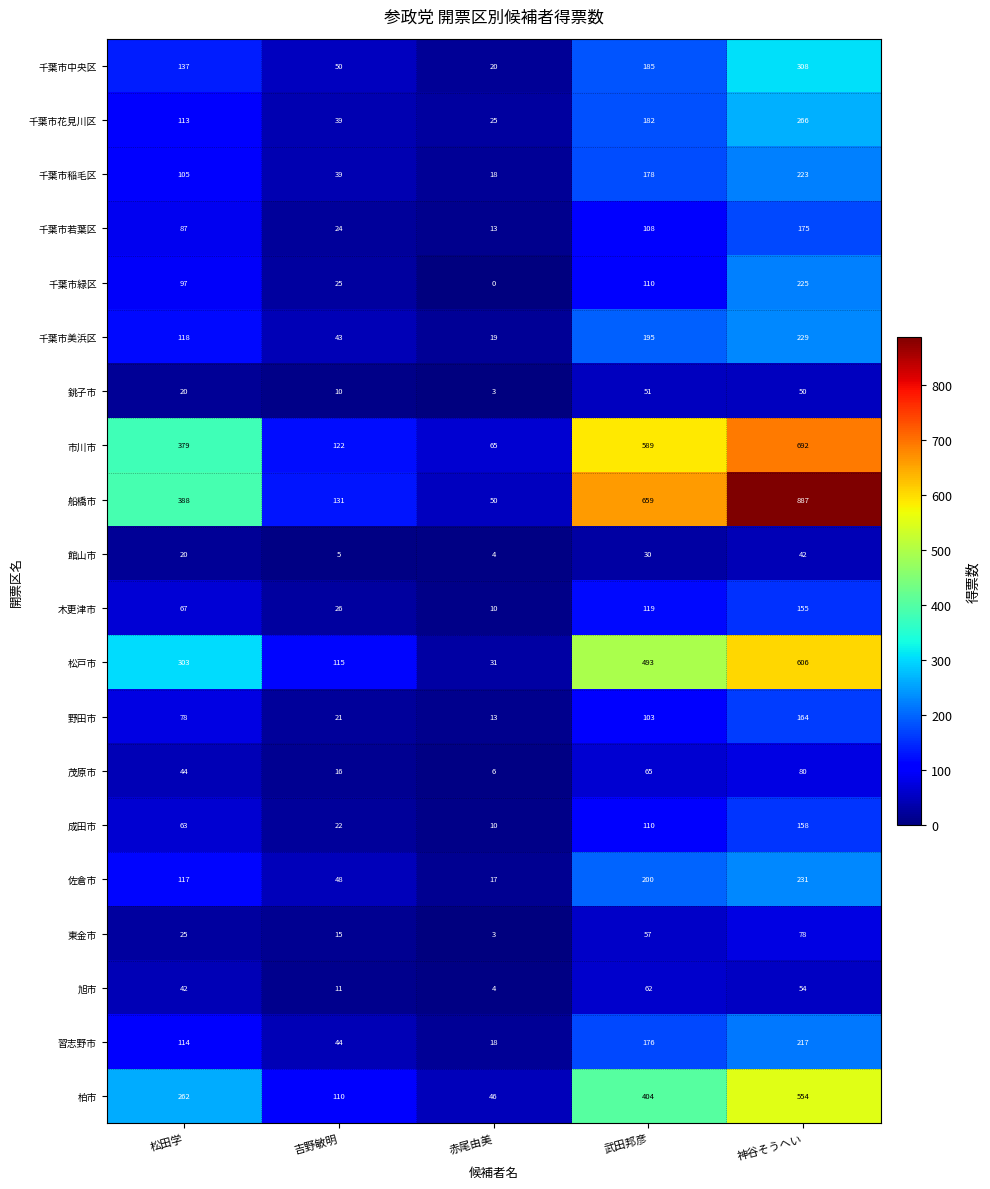

At how many categories does at least one series exceed 366?

3